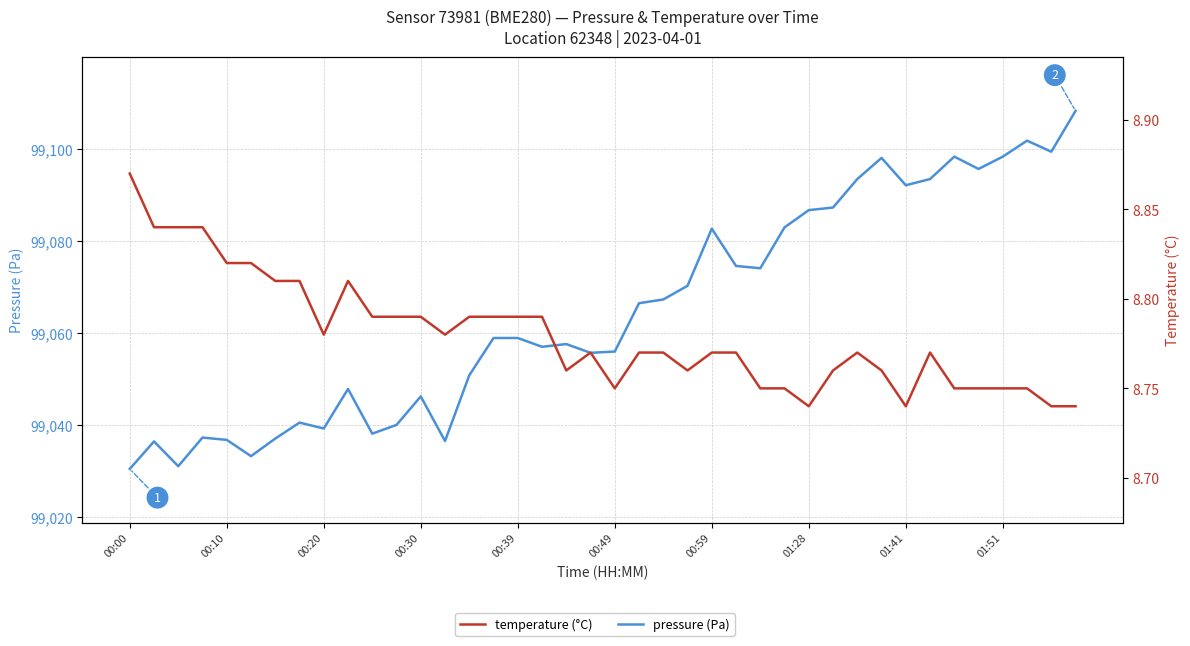

Rank the categories by pressure (Pa) value from highest to lowest.

39, 37, 38, 34, 36, 31, 35, 30, 33, 32, 29, 28, 27, 24, 25, 26, 23, 22, 21, 15, 16, 18, 17, 20, 19, 14, 01:51, 12, 01:28, 11, 01:41, 10, 00:30, 00:59, 00:39, 13, 00:10, 00:49, 00:20, 00:00